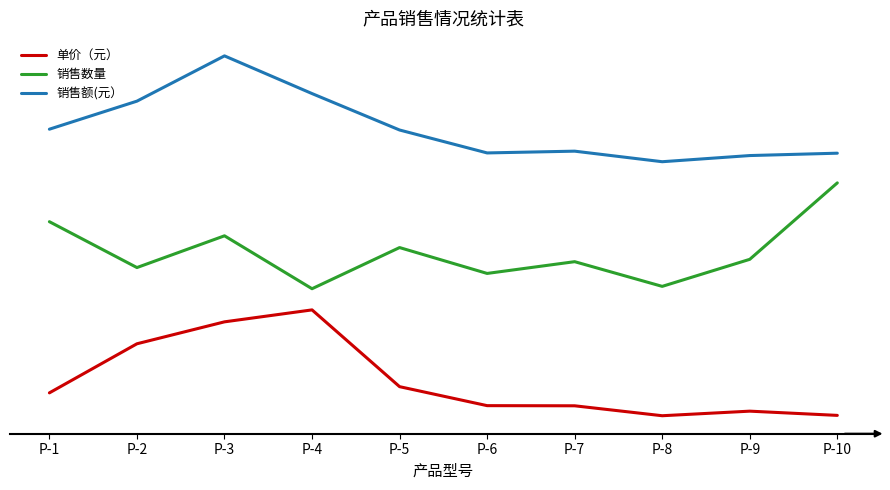

Is this an area chart (filled region under the line)?

No